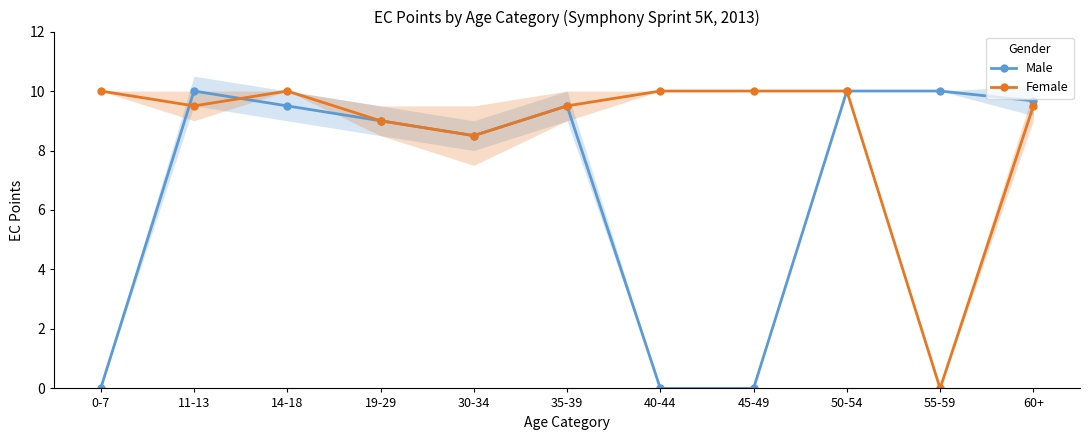

At which category is the sum across all series the highest?

50-54